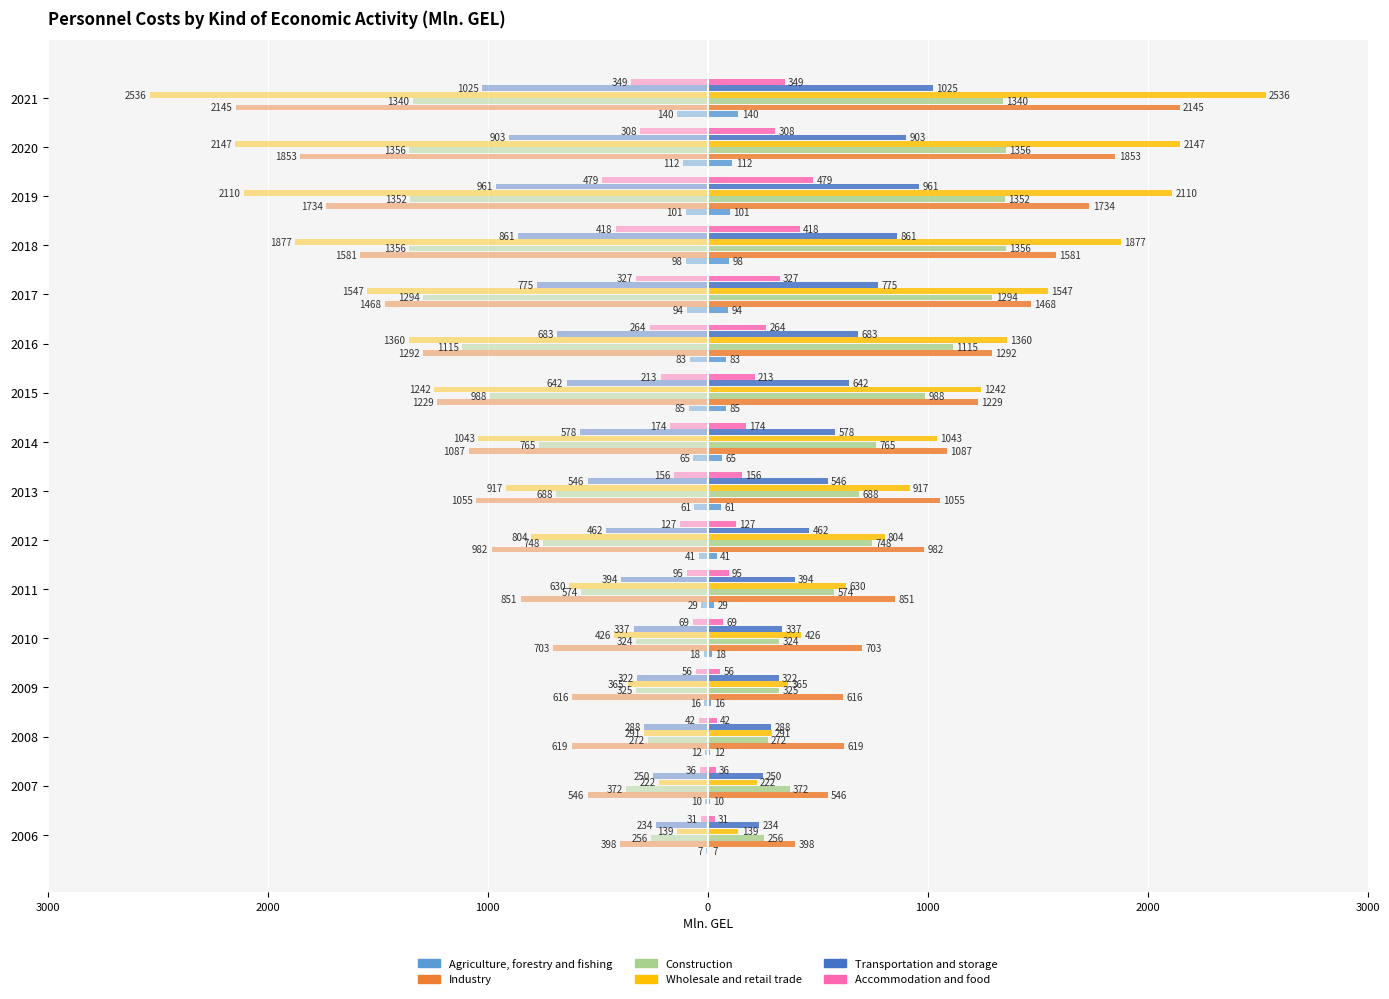

What are all the series names shown in the legend?

Agriculture, forestry and fishing, Industry, Construction, Wholesale and retail trade, Transportation and storage, Accommodation and food